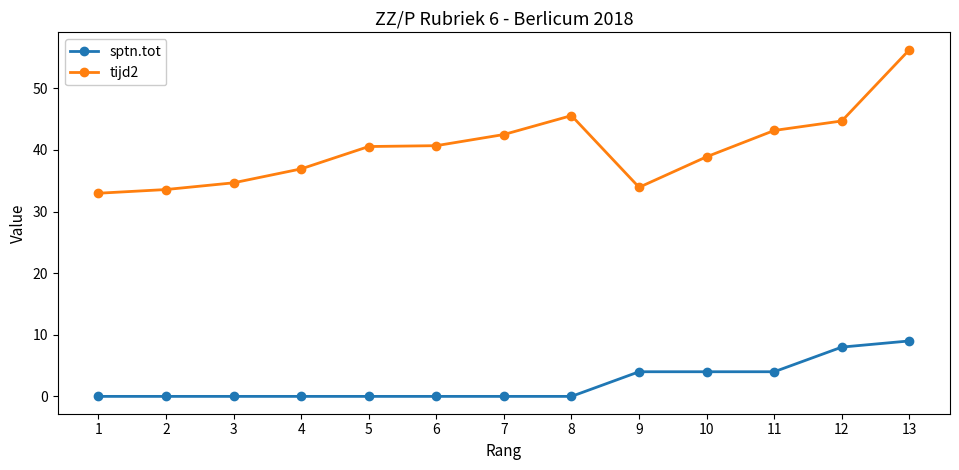

What is the difference between the highest and lowest values at 8?

45.6